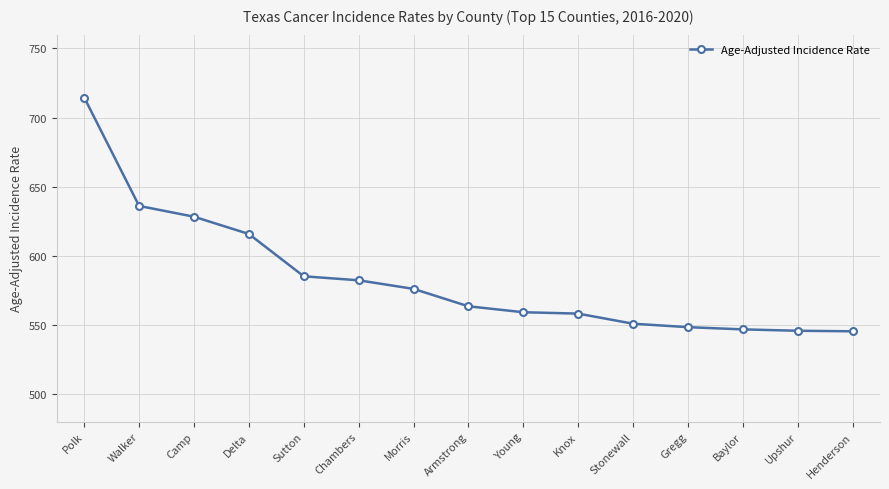

What is the maximum value shown in the chart?

714.5